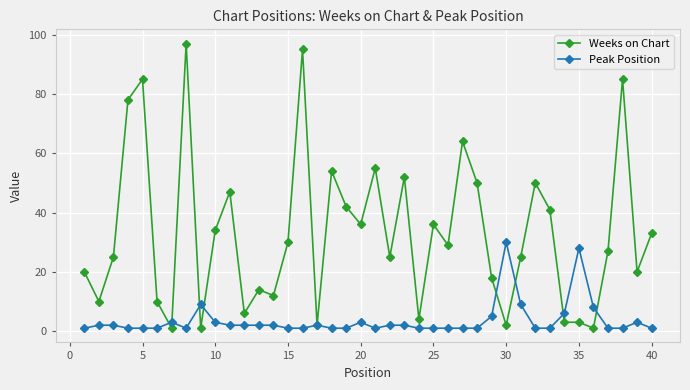

Rank the series by their average value, from lowest to highest.

Peak Position, Weeks on Chart